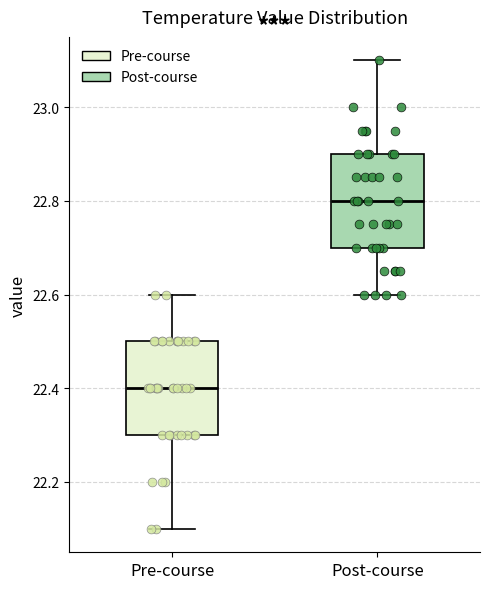

Which box has the lowest median line?

Pre-course